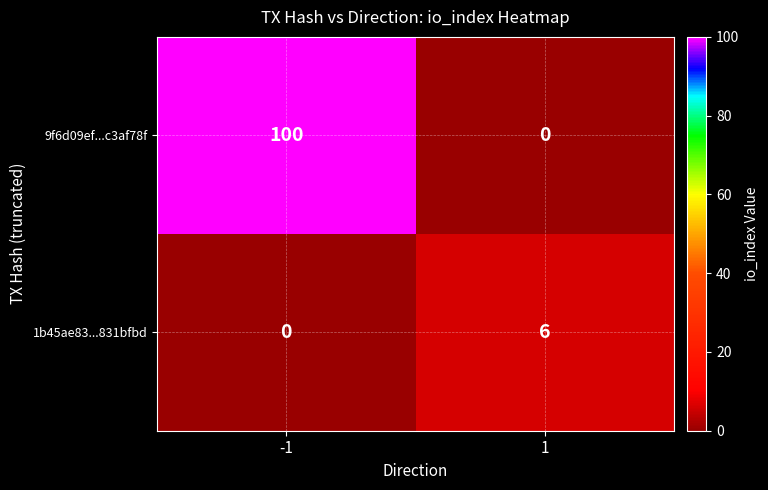

The 1b45ae83...831bfbd series shows -2 at -1. True or false?

False